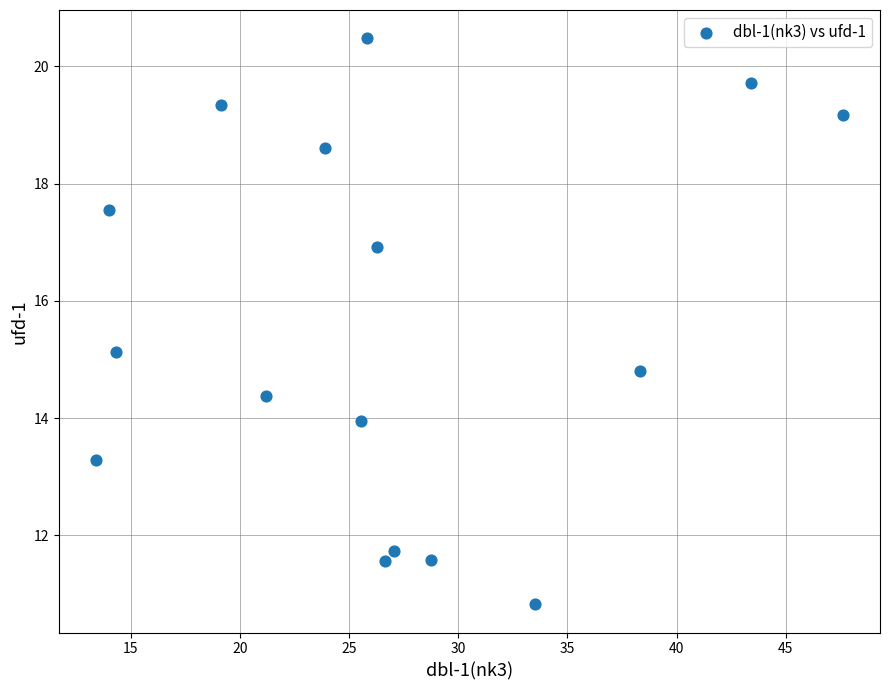

What is the range of Y values (max minus min)?

9.7